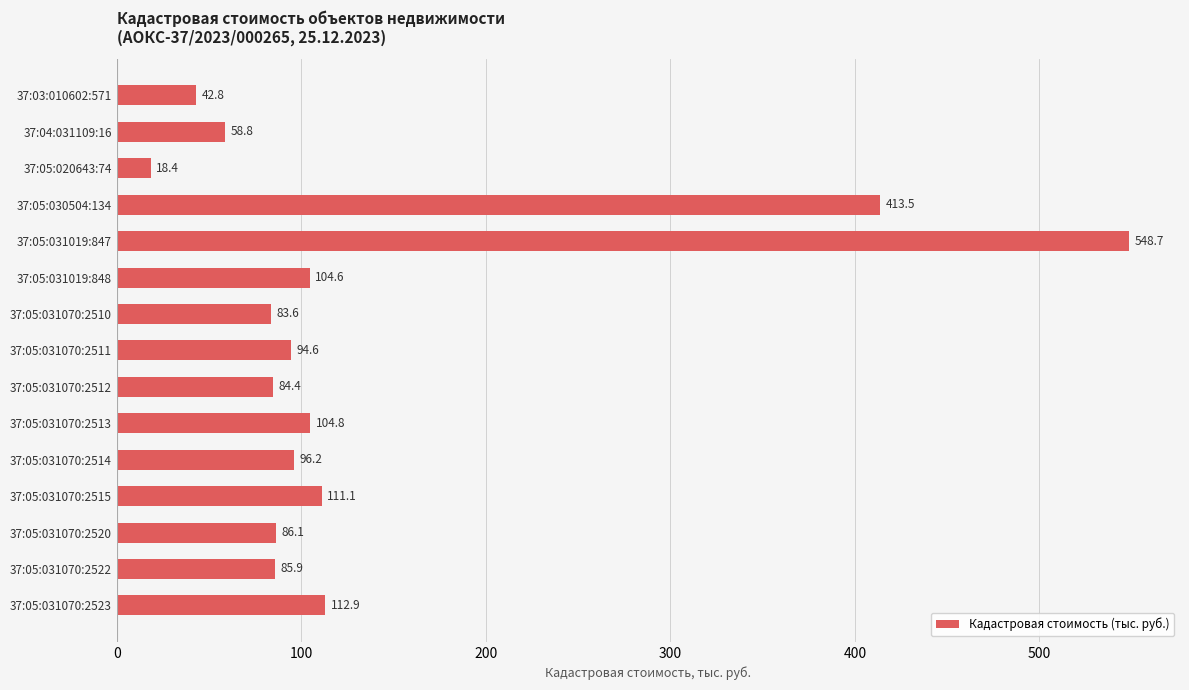

The chart shows a value of 164.5 at 37:05:031070:2511. True or false?

False